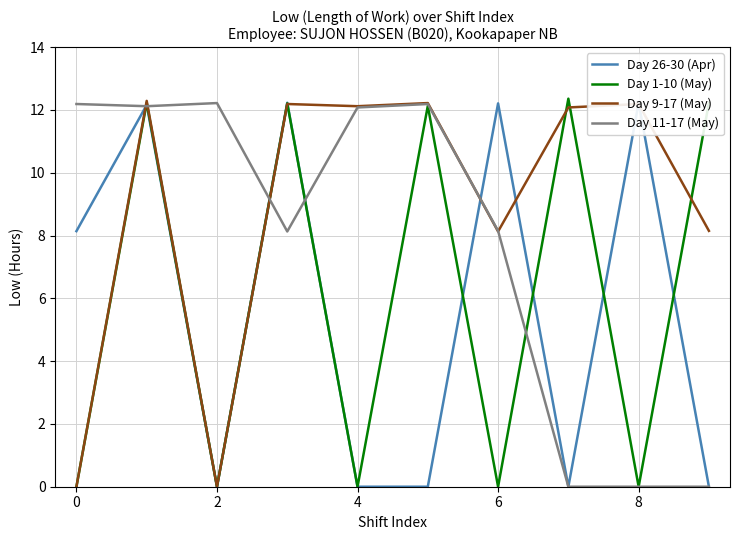

Which series has the widest spread of values?

Day 1-10 (May)